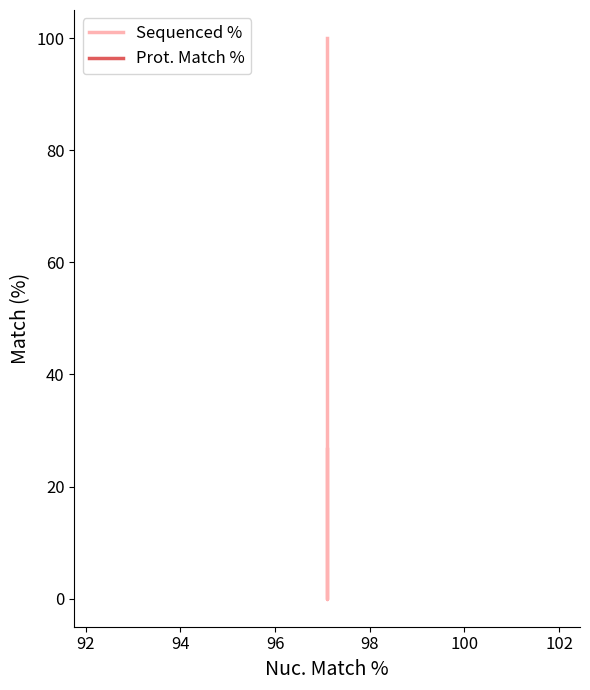

Is this an area chart (filled region under the line)?

No